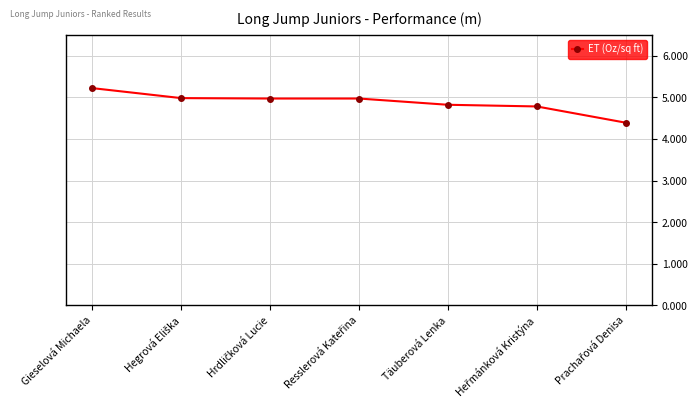

What is the difference between the maximum and second lowest values?

0.4